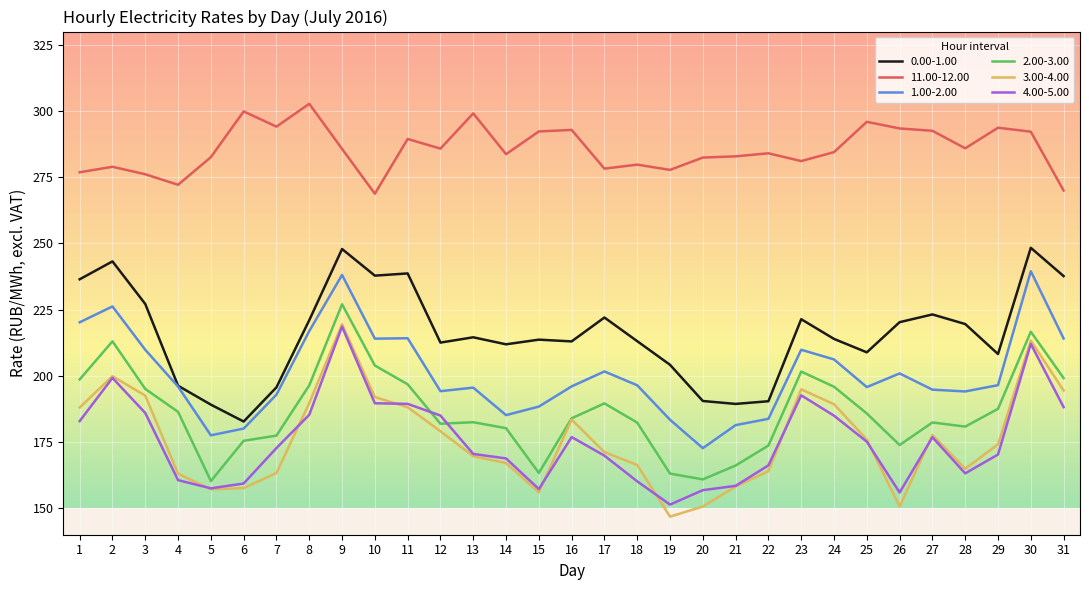

Count the number of data series in this chart.

6